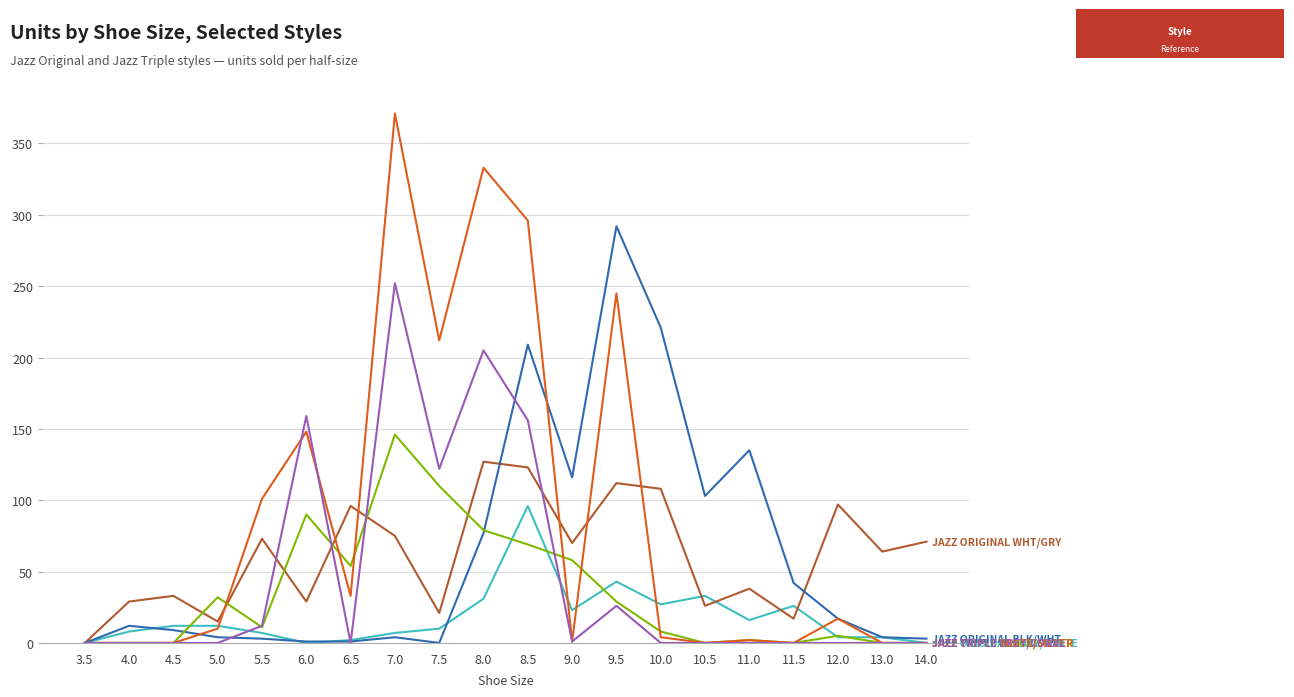

How many categories are shown in the chart?

20